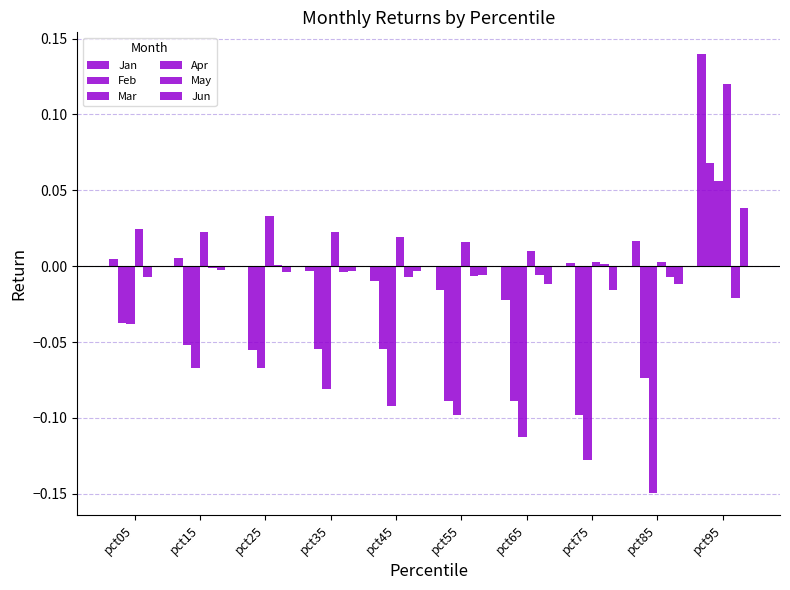

What is the difference between the maximum and minimum values in the Mar series?

0.2